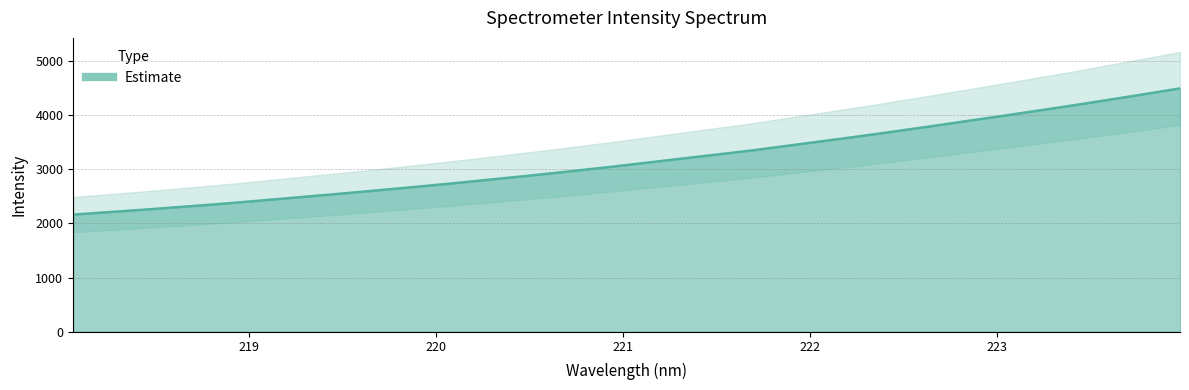

List the labels in order of value, largest first.

223.9802, 223.7895, 223.5987, 223.408, 223.2172, 223.0264, 222.8355, 222.6447, 222.4538, 222.263, 222.0721, 221.8812, 221.6902, 221.4993, 221.3083, 221.1174, 220.9264, 220.7354, 220.5444, 220.3533, 220.1623, 219.9712, 219.7801, 219.589, 219.3979, 219.2067, 219.0156, 218.8244, 218.6332, 218.442, 218.2508, 218.0596